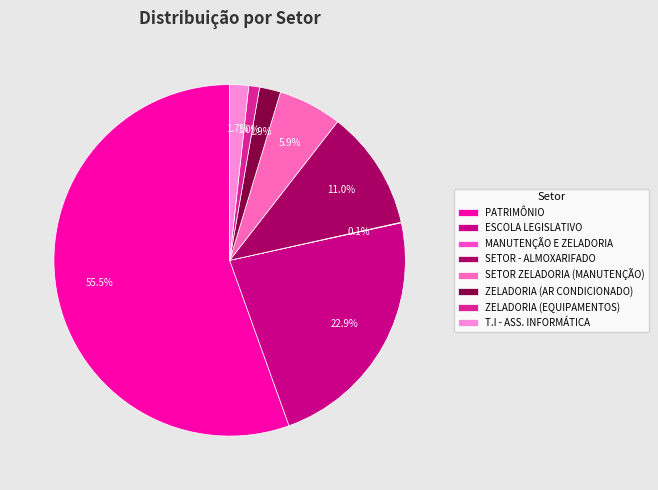

How many slices are in this pie chart?

8